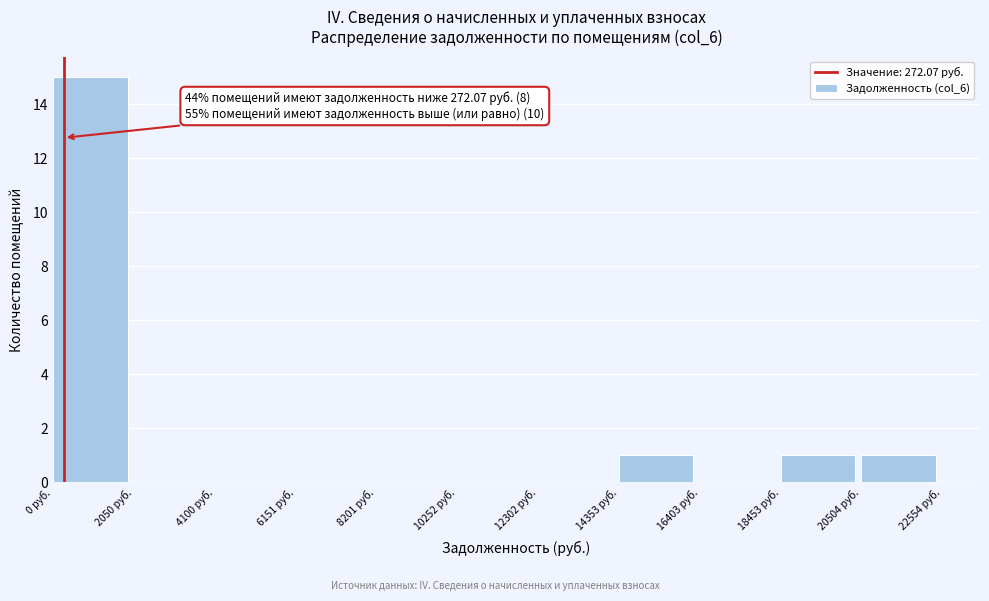

Over which range of the x-axis is the bar tallest?

0 to 2000